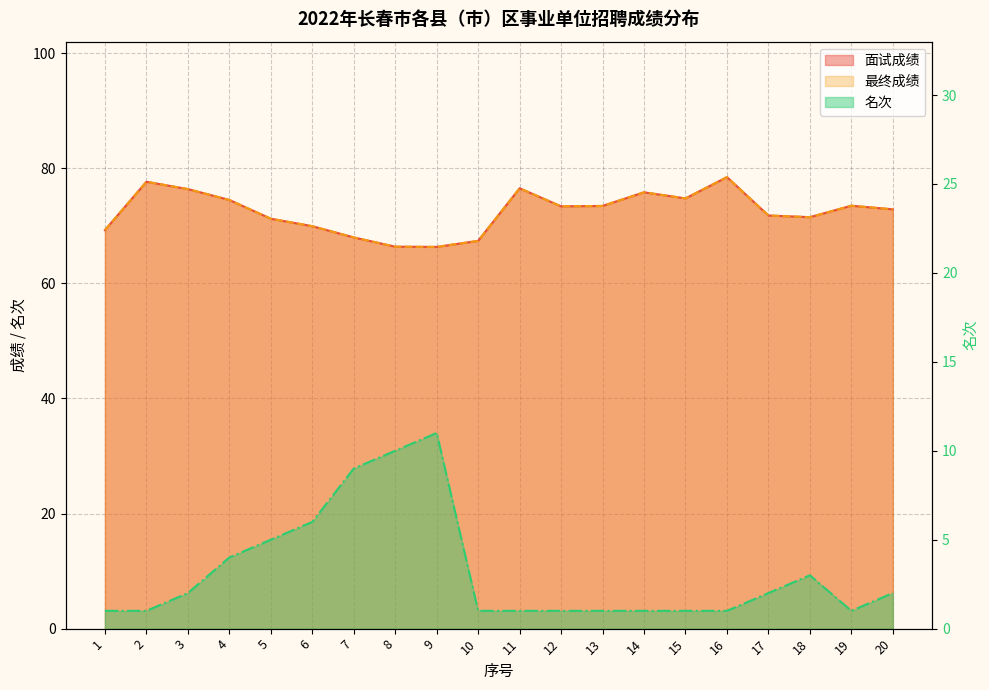

What is the difference between the 面试成绩 values at 18 and 2?

6.1